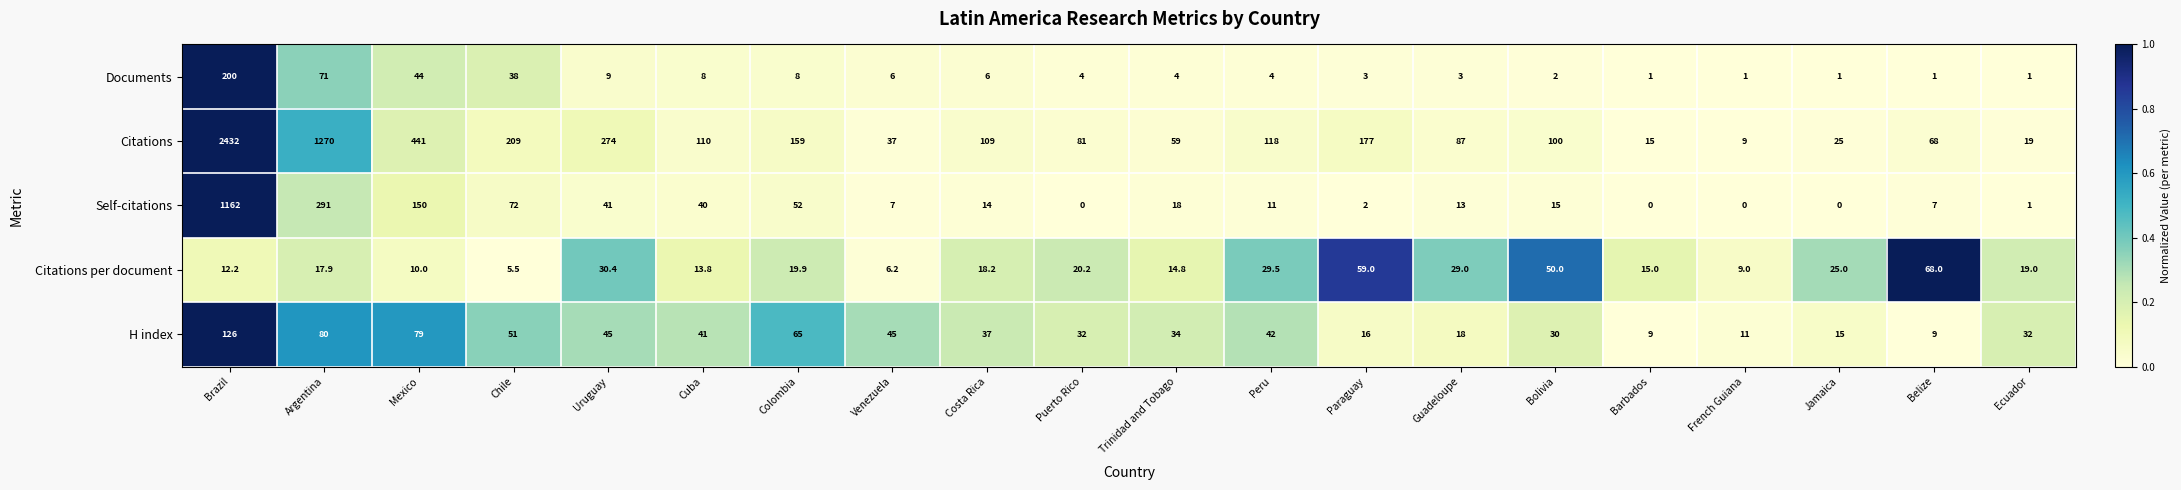

Rank the series by their maximum value, from highest to lowest.

Citations, Self-citations, Documents, H index, Citations per document